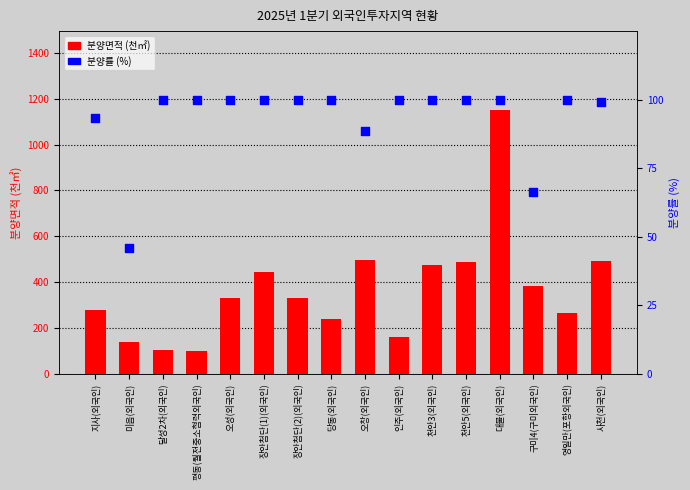

Is the value of 분양면적 (천㎡) at 오성(외국인) greater than the value of 분양률 (%) at 달성2차(외국인)?

Yes